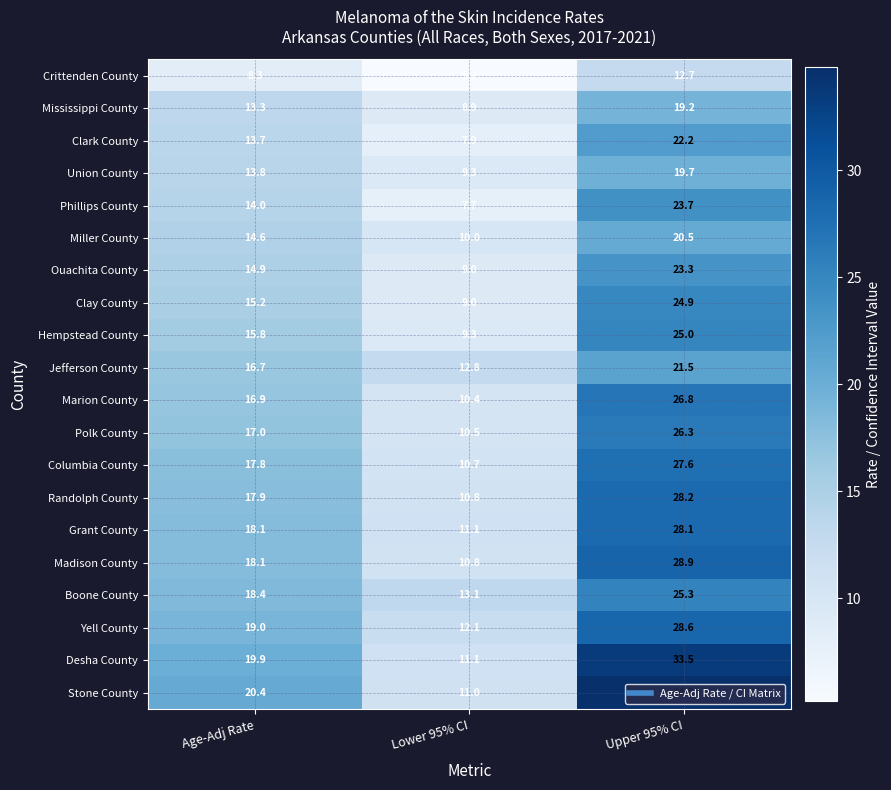

Rank the categories by Polk County value from lowest to highest.

Lower 95% CI, Age-Adj Rate, Upper 95% CI